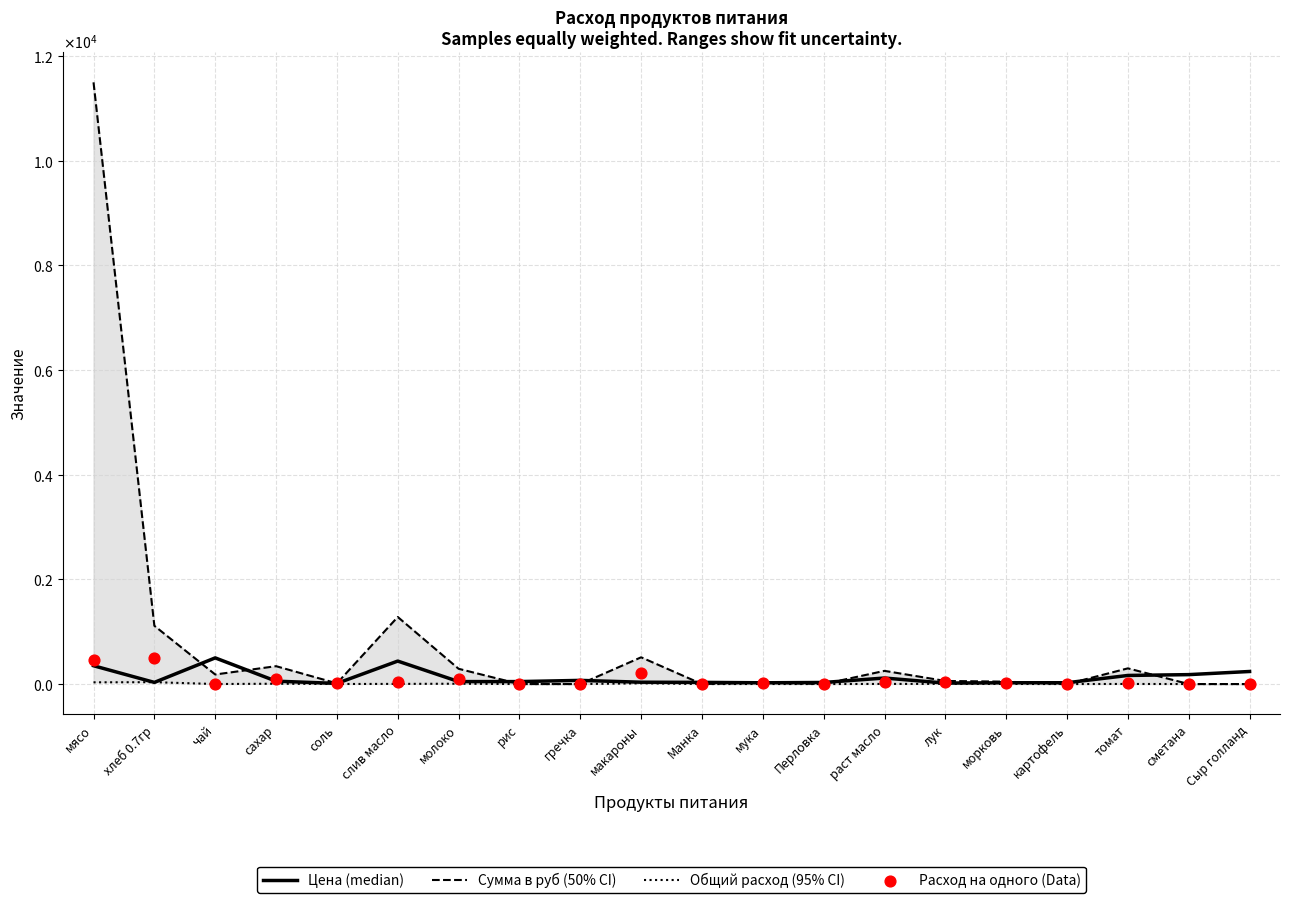

Is the value of Цена (median) at чай greater than the value of Расход на одного (Data) at соль?

Yes